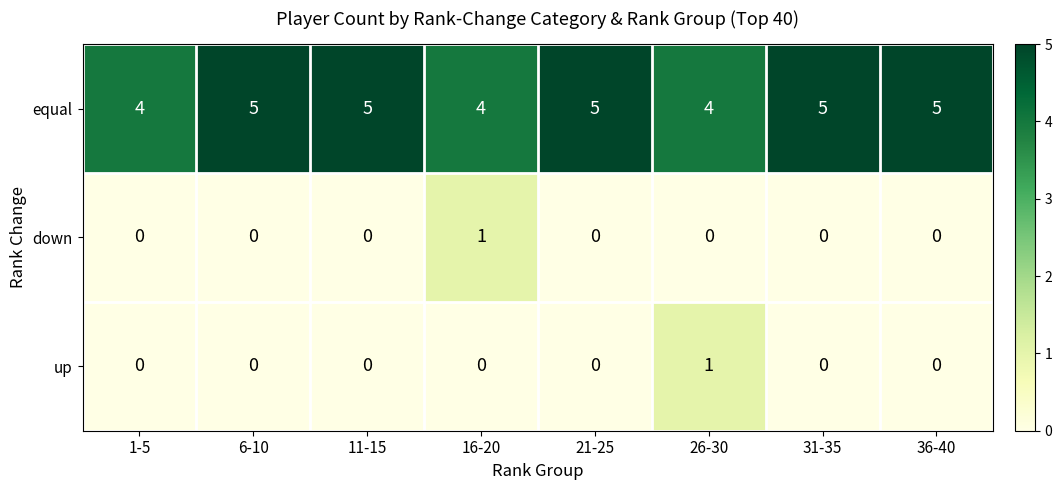

Is the value of down at 11-15 greater than the value of equal at 11-15?

No